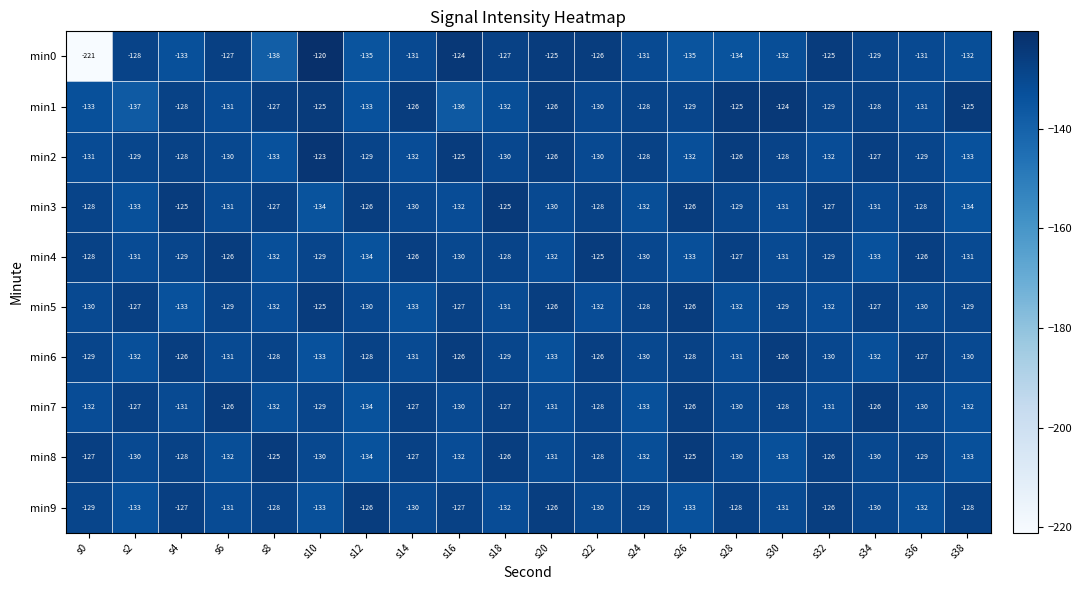

At which label does min1 first exceed -128?

s8